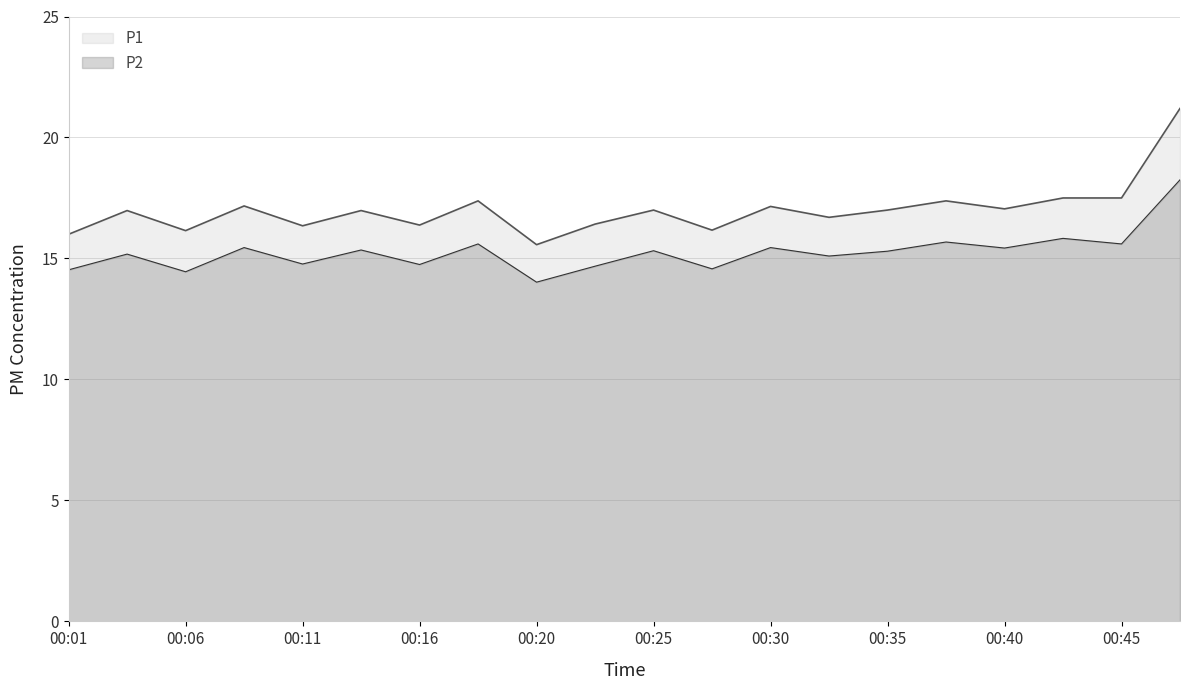

Does the chart have visible grid lines?

Yes